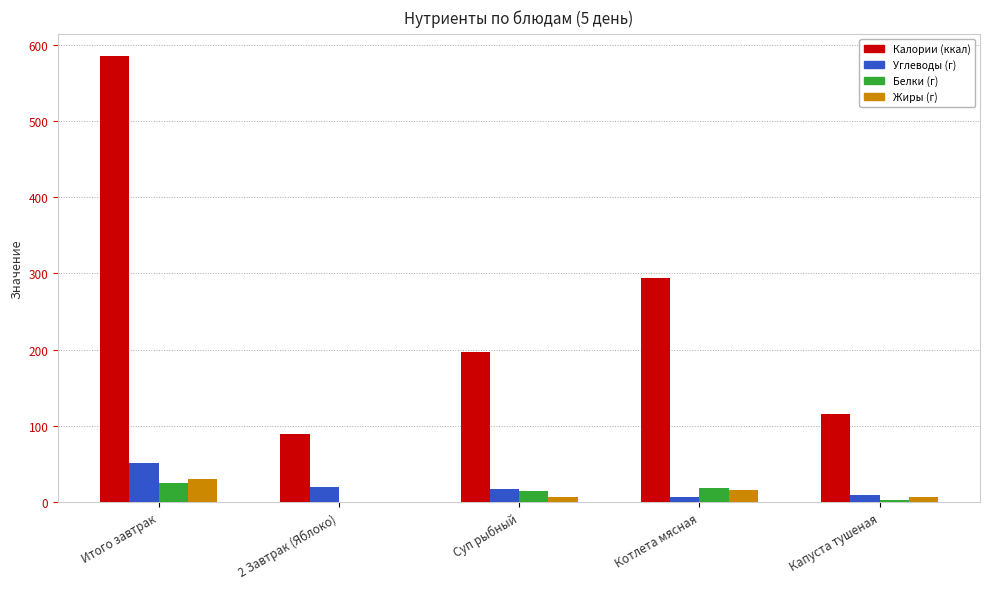

Is the value of Жиры (г) at Капуста тушеная greater than the value of Калории (ккал) at Капуста тушеная?

No